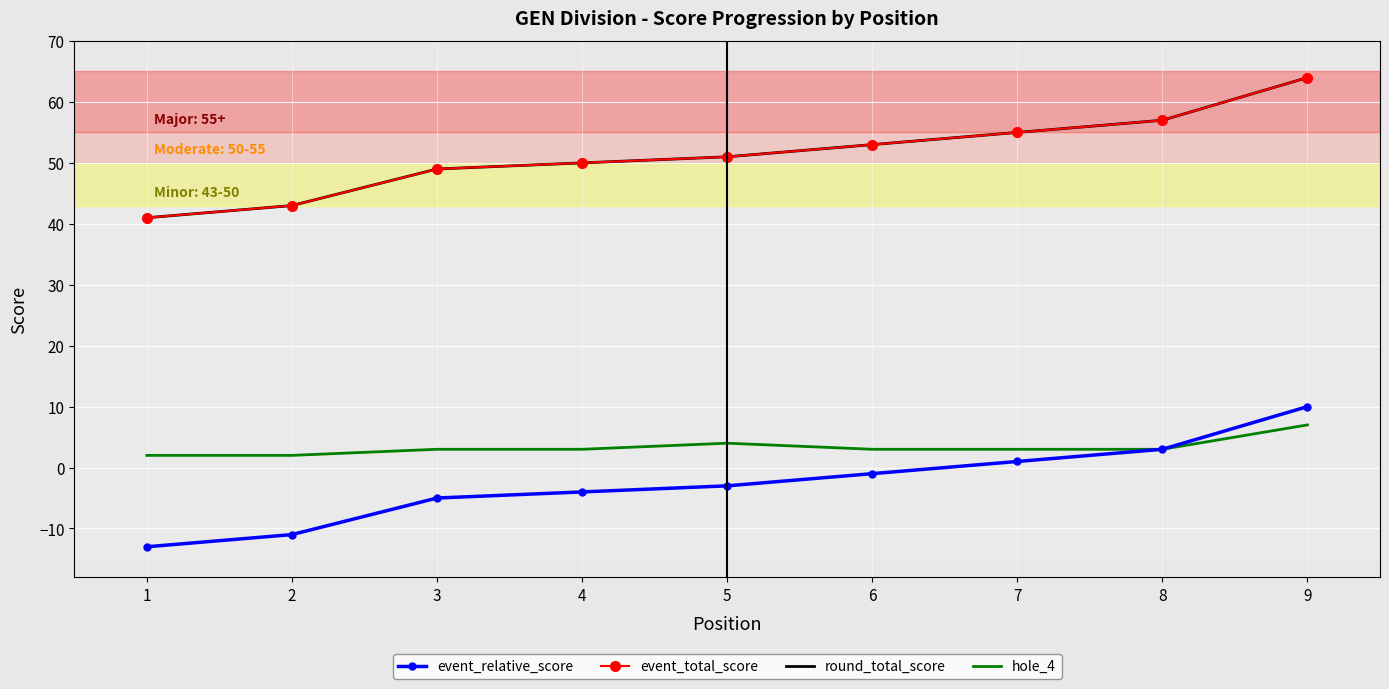

Which series has the largest total across all categories?

event_total_score